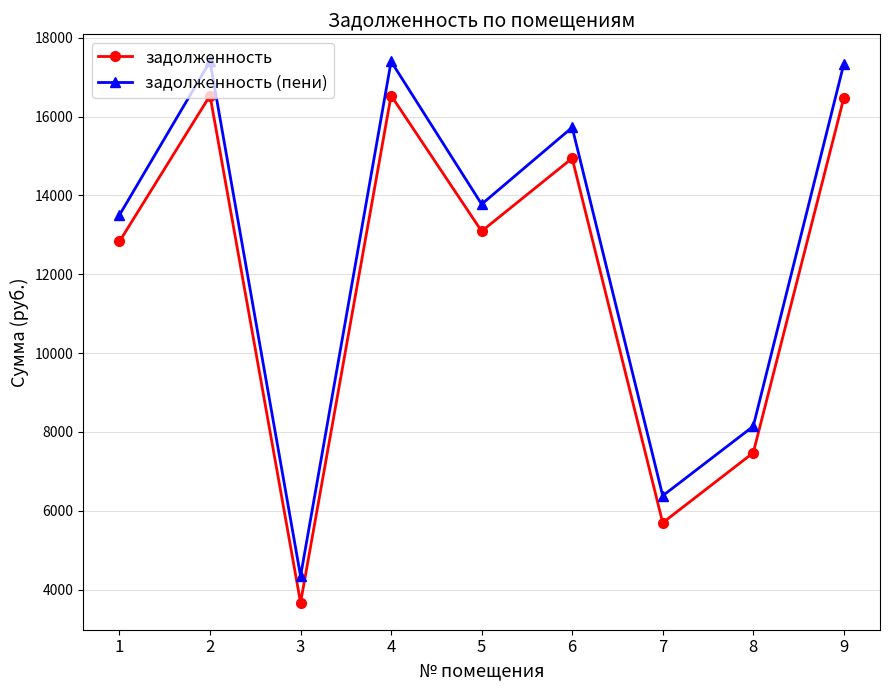

Does the chart display data point markers on the line(s)?

Yes